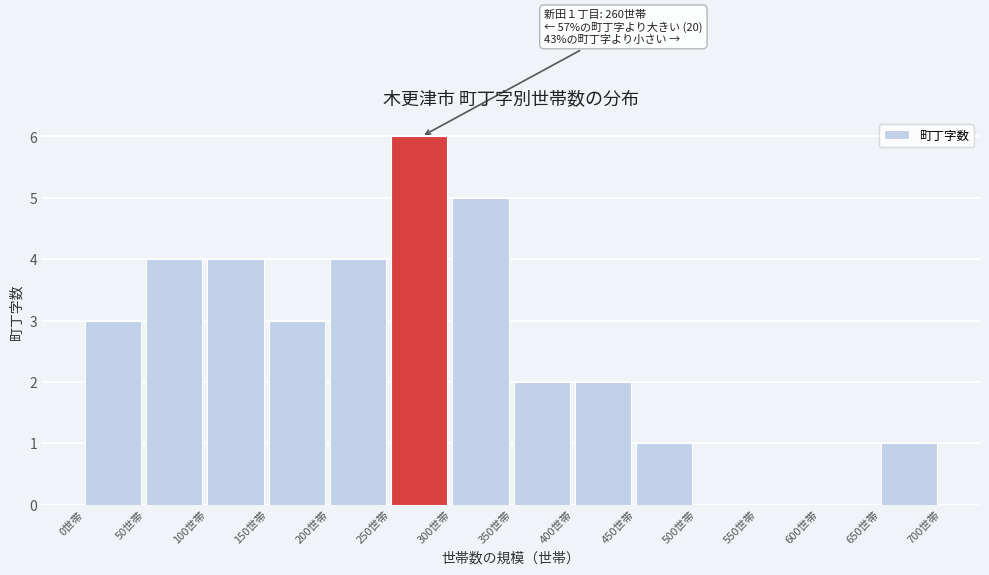

Which range on the x-axis has the tallest bar?

250 to 300